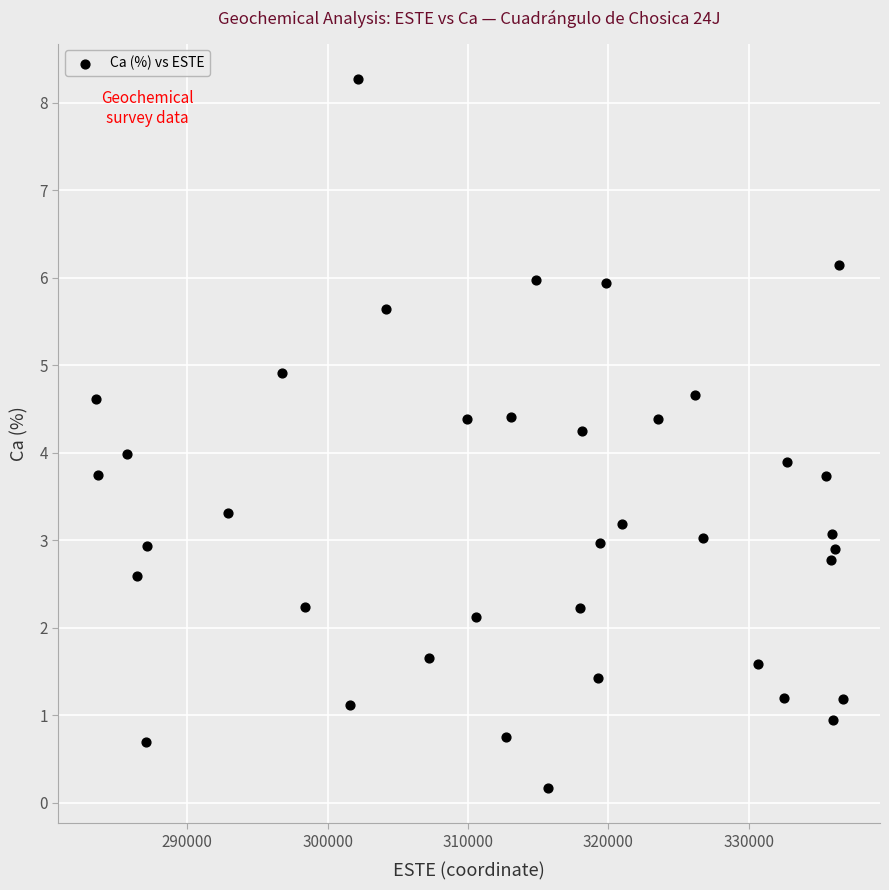

What is the range of Y values (max minus min)?

8.1